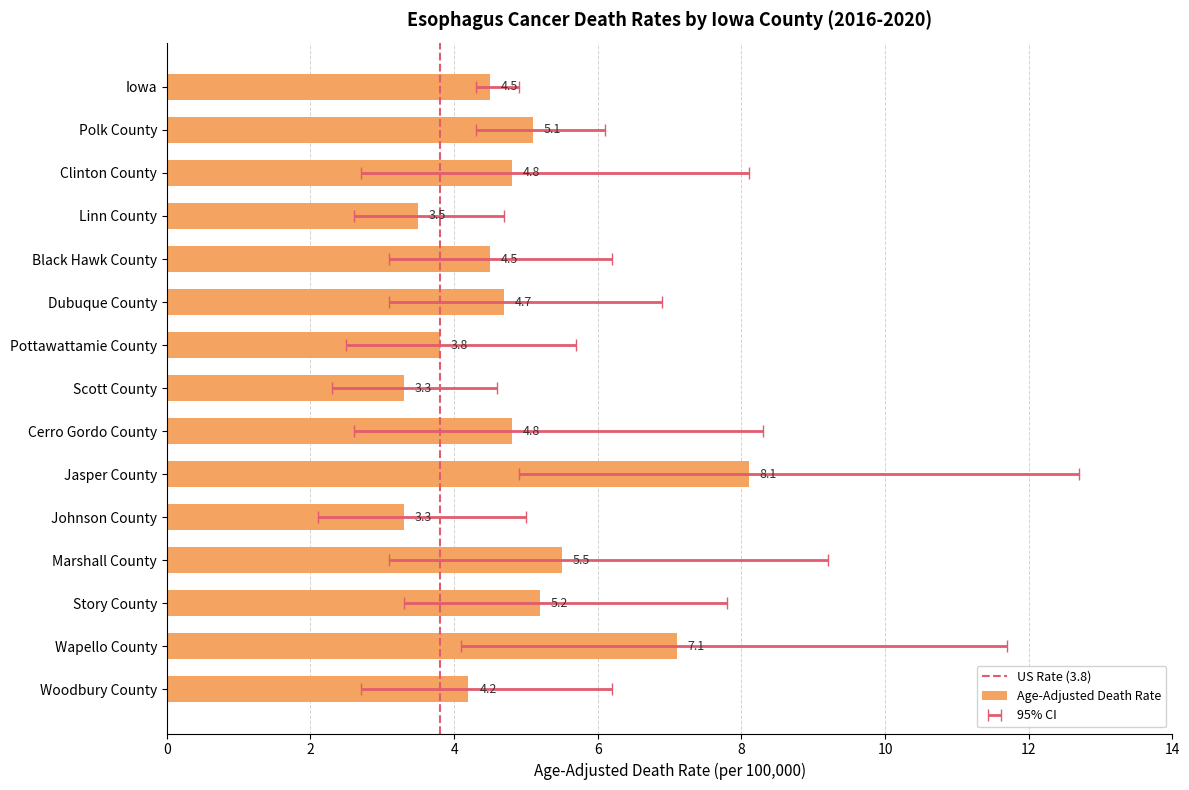

What is the change in value from Dubuque County to Johnson County?

-1.4